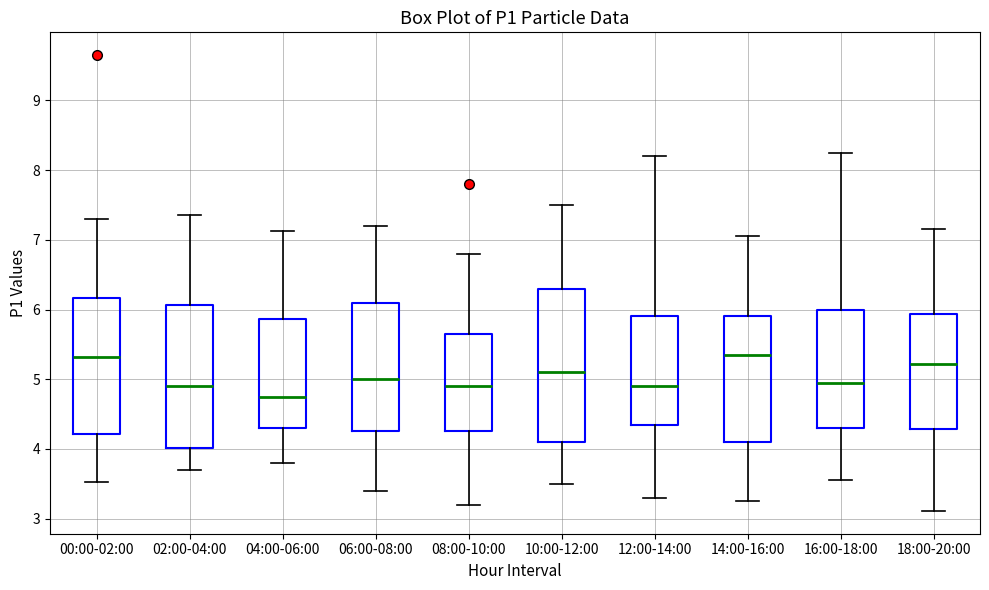

Where does the upper whisker of the box for 12:00-14:00 end on the y-axis? The values are not printed on the chart, so give them approximately, as read against the axis.

8.2